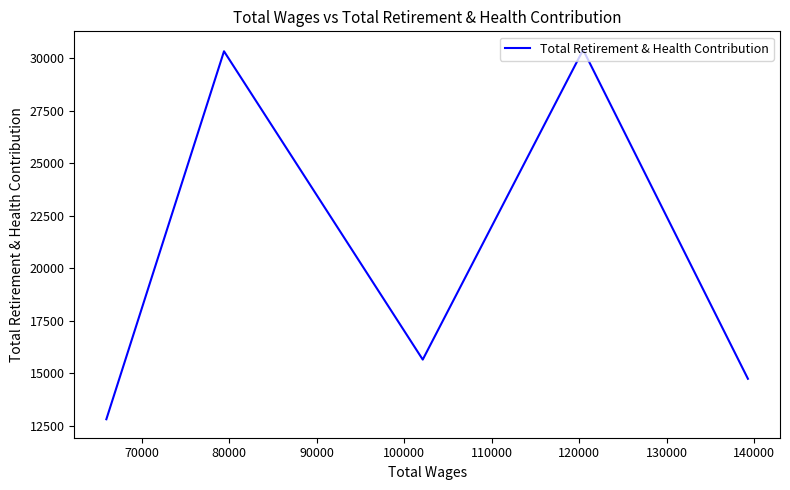

What is the difference between the maximum and minimum values?

17590